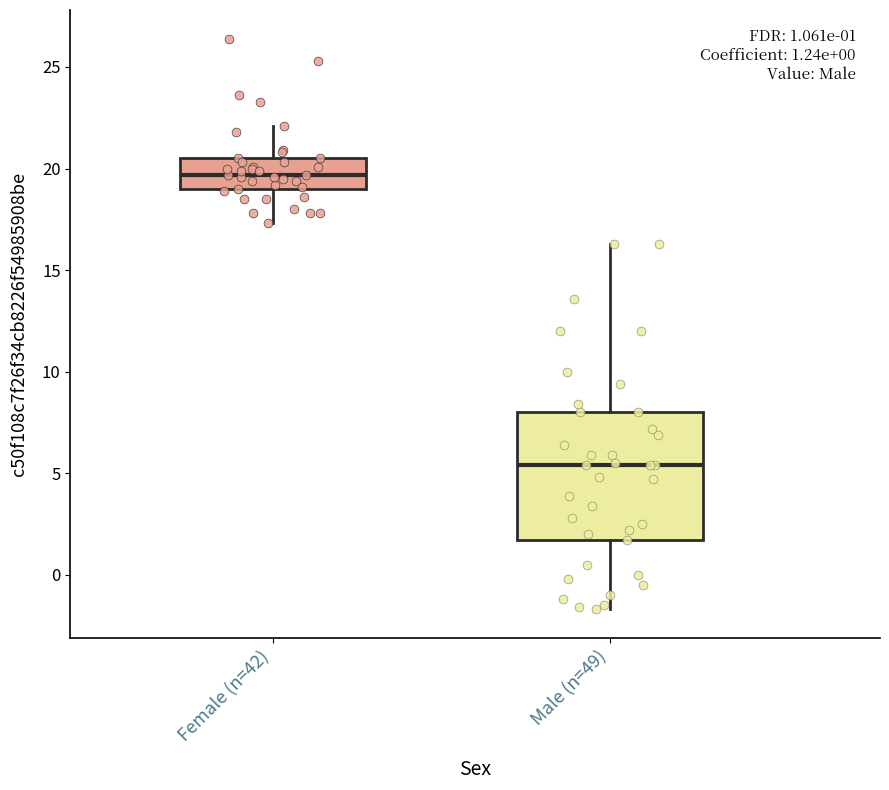

Comparing the boxes themselves (not the whiskers), which one is the tallest?

Male (n=49)